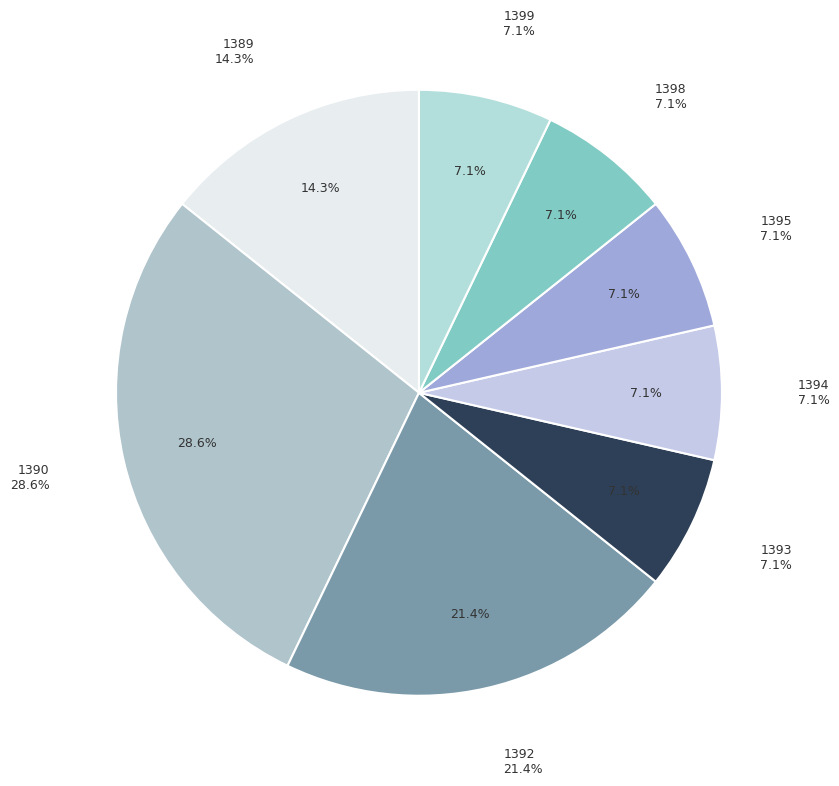

Which category has the smallest portion of the pie?

1393